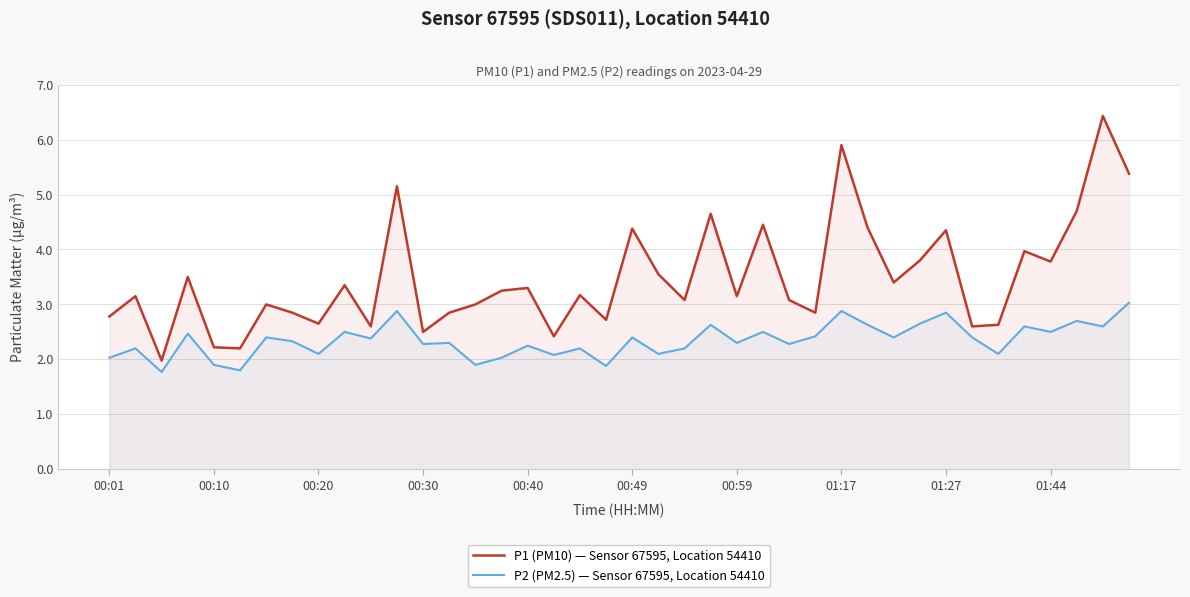

What is the smallest value displayed?

1.8